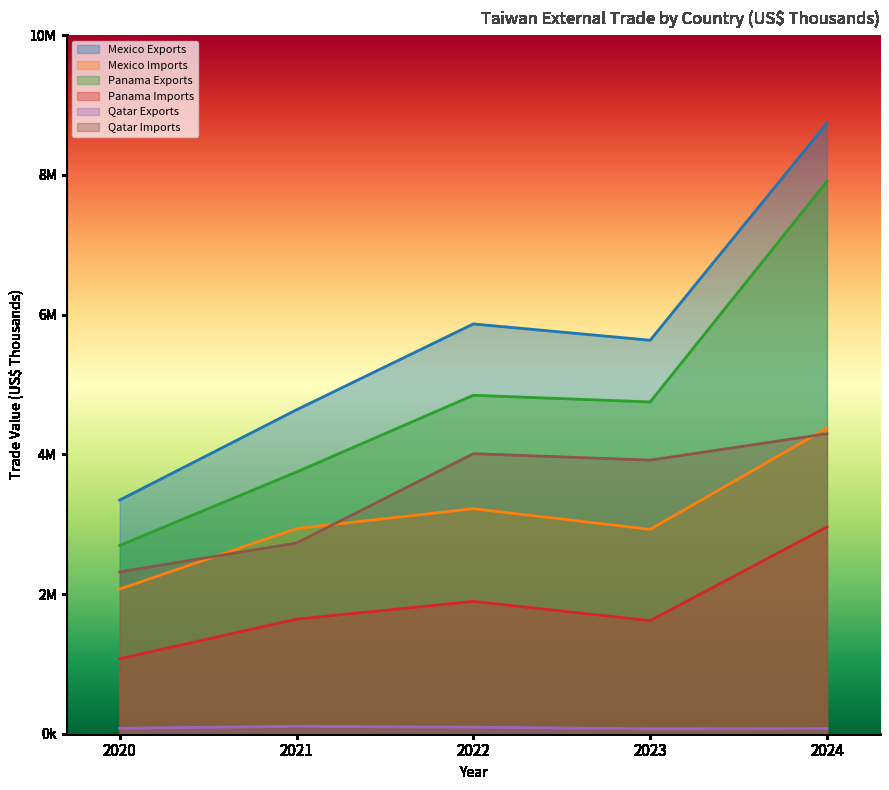

Is the value of Qatar Imports at 2022 greater than the value of Panama Imports at 2020?

Yes